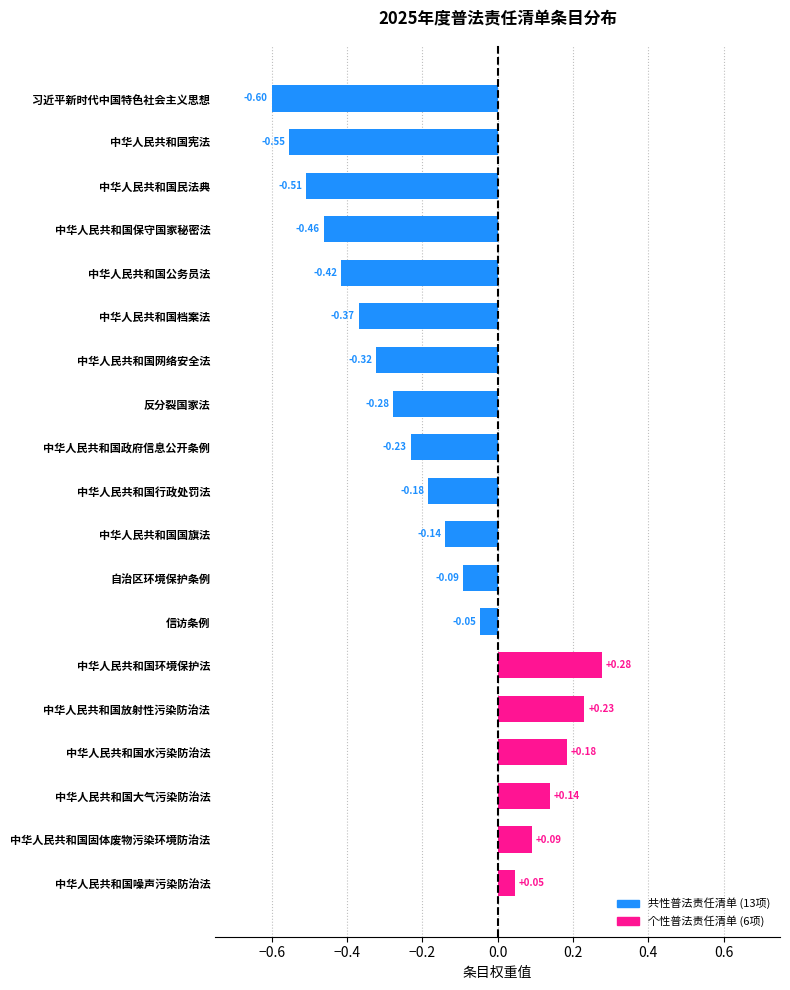

Between 中华人民共和国宪法 and 中华人民共和国固体废物污染环境防治法, which is larger?

中华人民共和国固体废物污染环境防治法